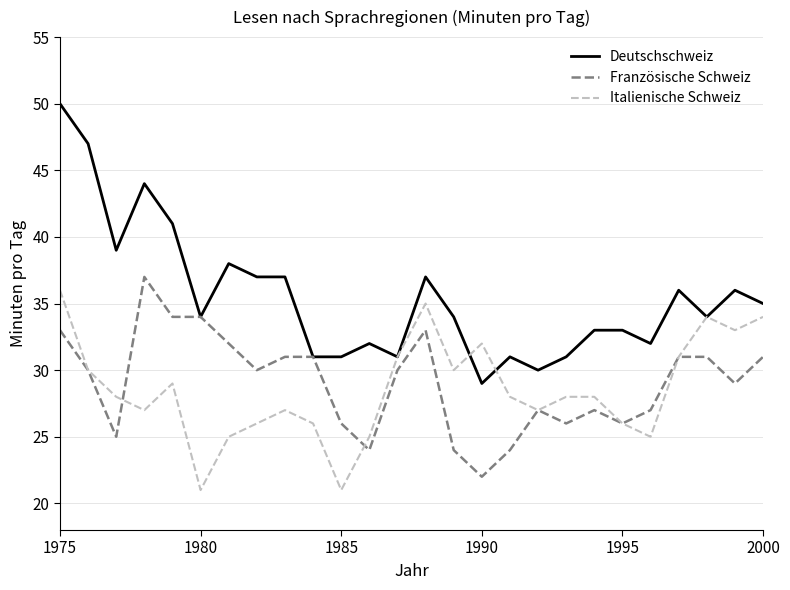

What is the lowest value of the Französische Schweiz series?

22